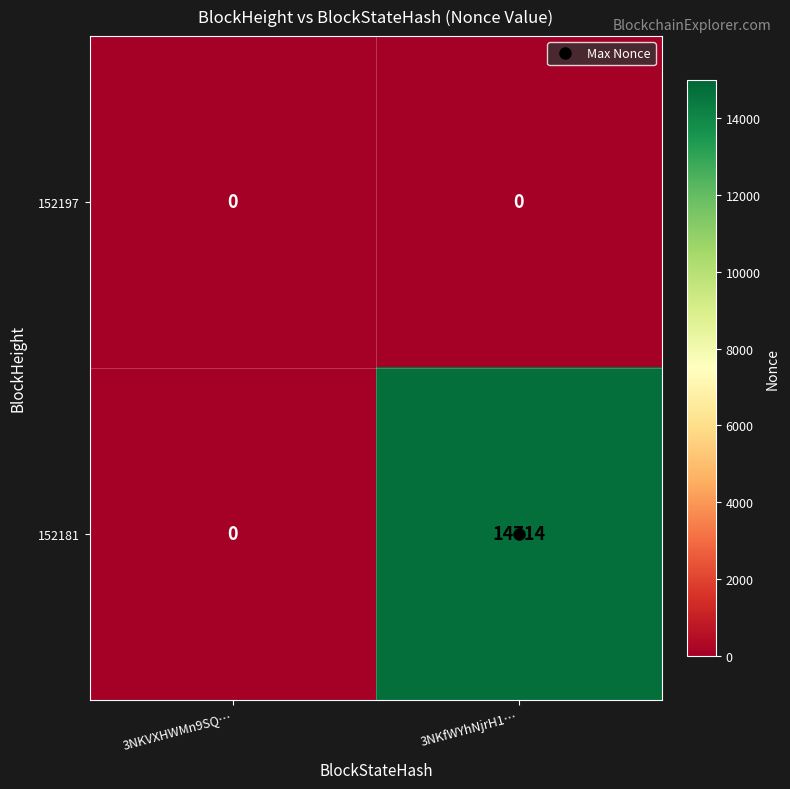

Rank the series at 3NKfWYhNjrH1… from highest to lowest value.

152181, 152197